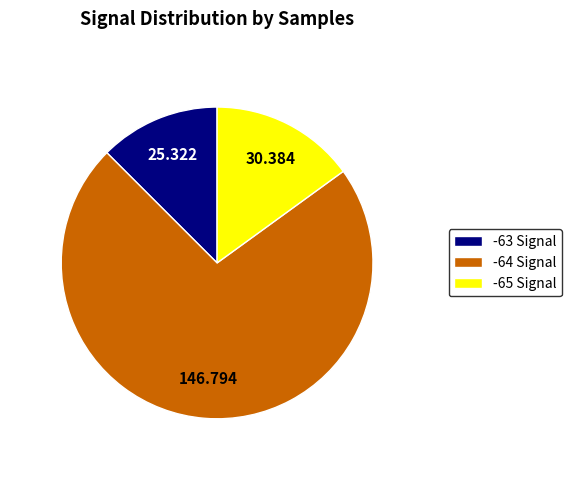

Is there any slice that represents more than half of the pie?

Yes